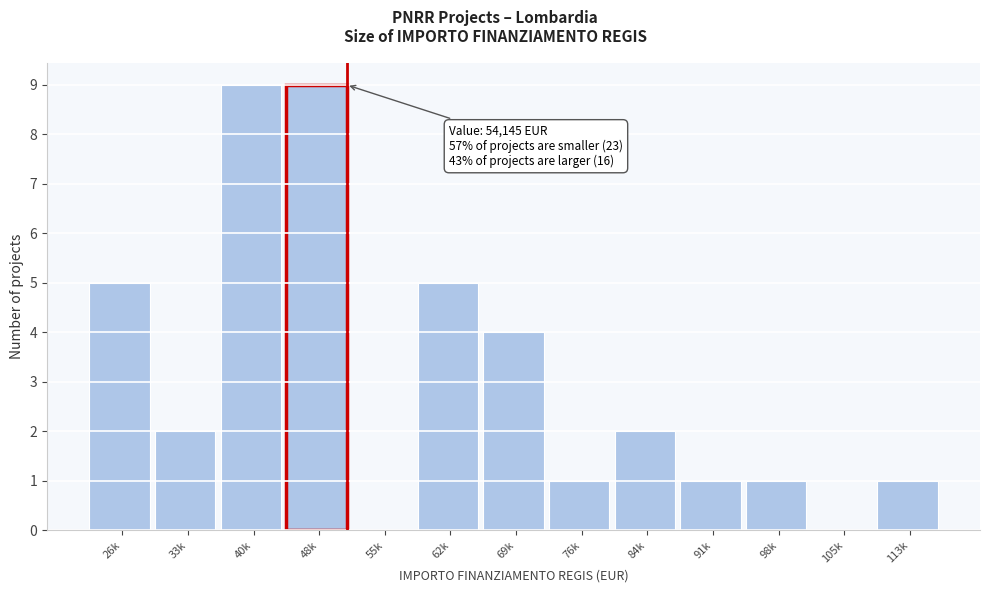

Reading left to right, what are all the values shown in this chart?

26k=5	33k=2	40k=9	48k=9	55k=0	62k=5	69k=4	76k=1	84k=2	91k=1	98k=1	105k=0	113k=1